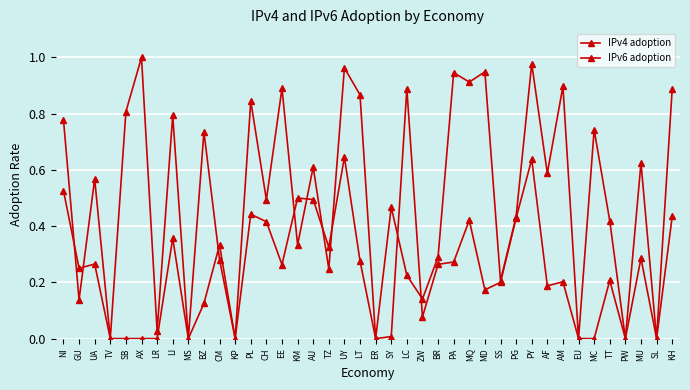

How many lines are shown in the chart?

2